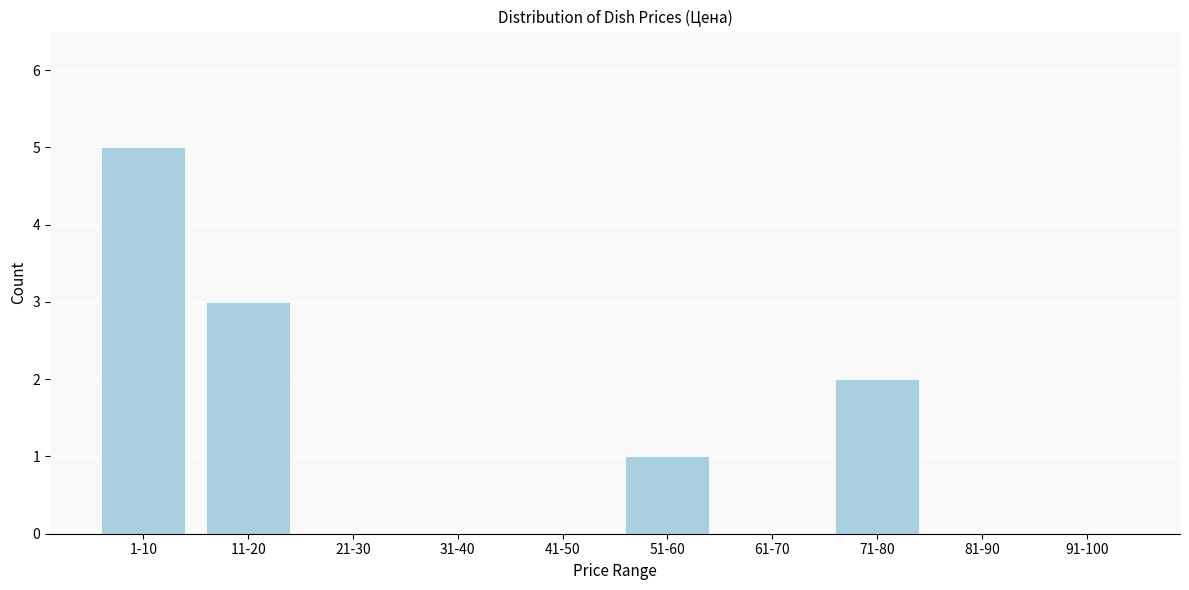

Reading left to right, what are all the values shown in this chart?

1-10=5	11-20=3	21-30=0	31-40=0	41-50=0	51-60=1	61-70=0	71-80=2	81-90=0	91-100=0